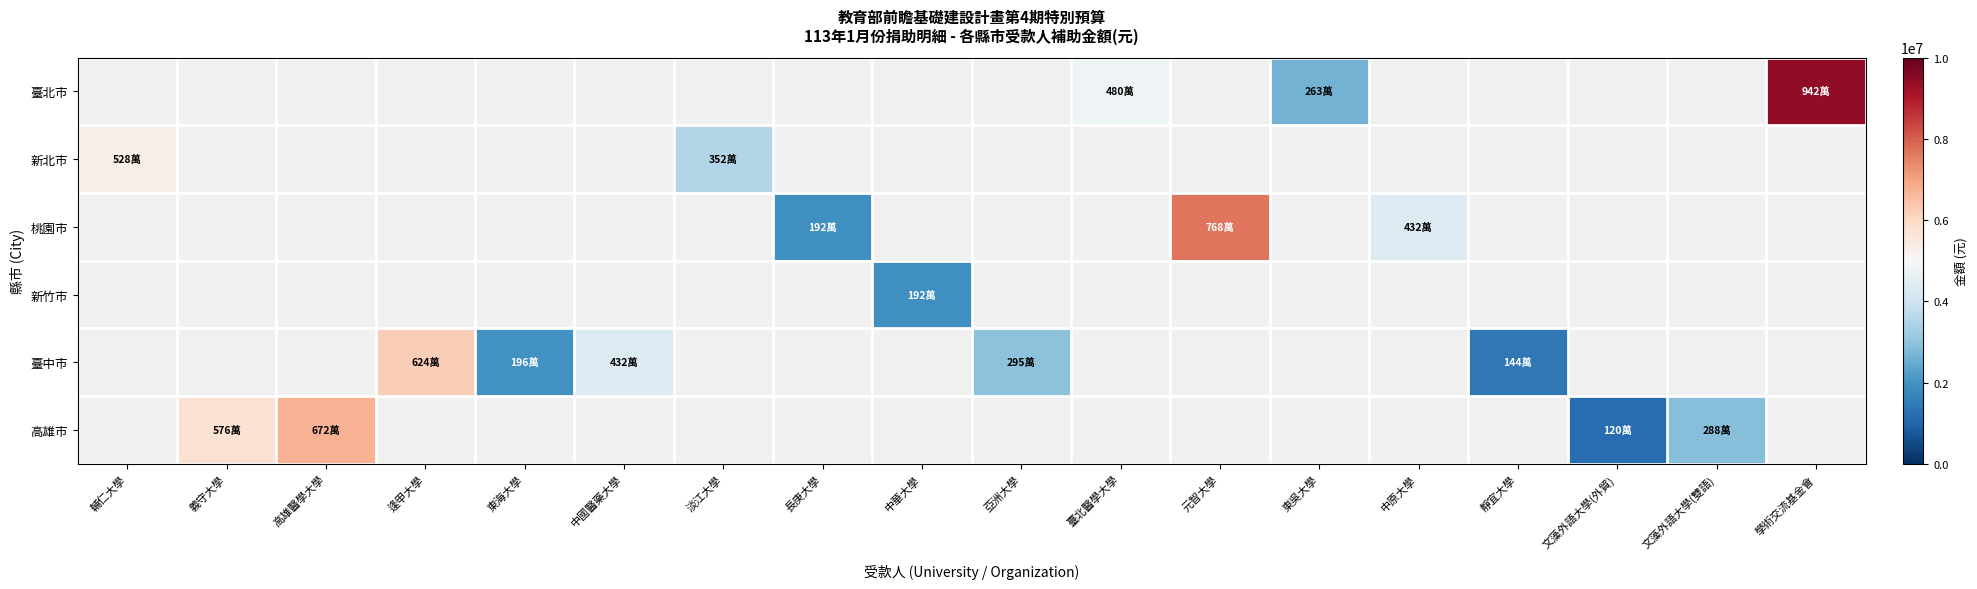

What value does the 桃園市 series have at 中原大學?

4320000.0